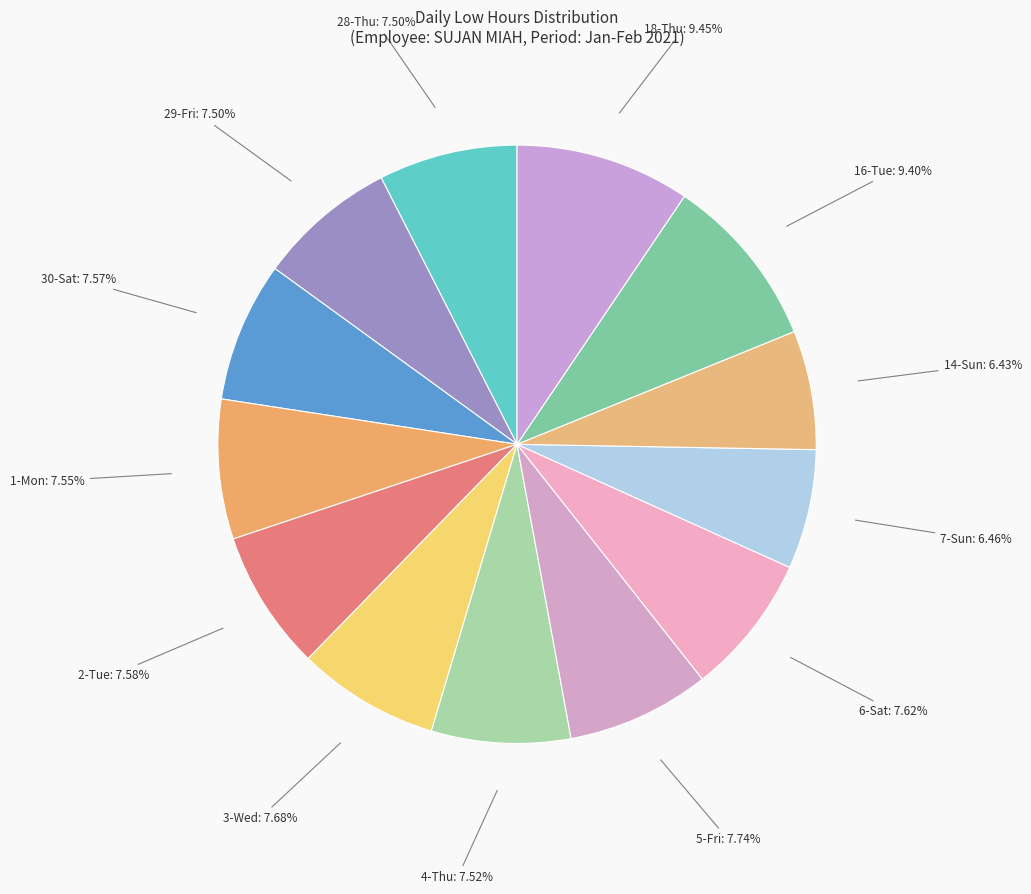

What percentage is the 14-Sun slice, to the nearest percent?

6%